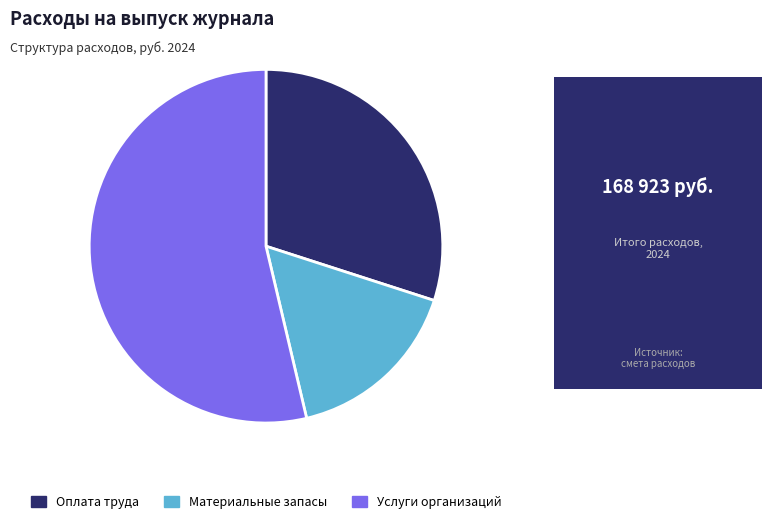

Which category accounts for the majority?

Услуги организаций